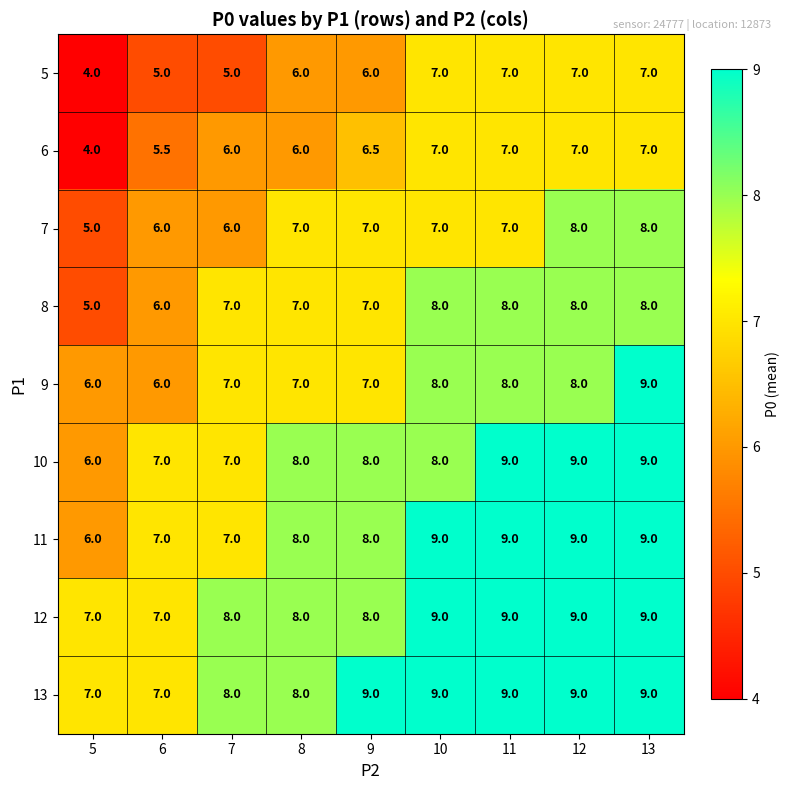

True or false: 8 has a value of 10.5 at 8.

False